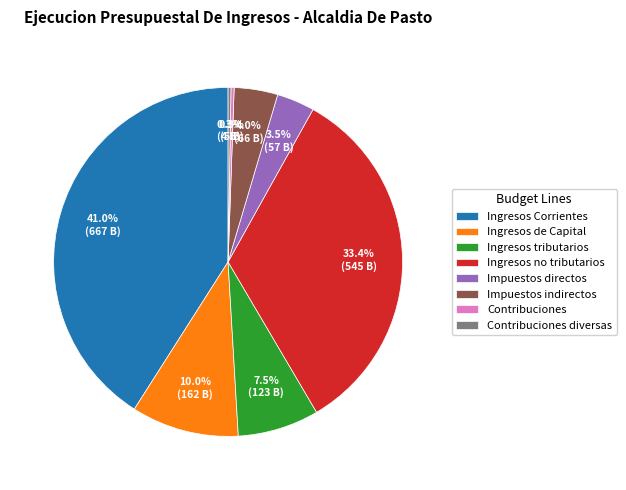

Between Ingresos tributarios and Impuestos indirectos, which is larger?

Ingresos tributarios